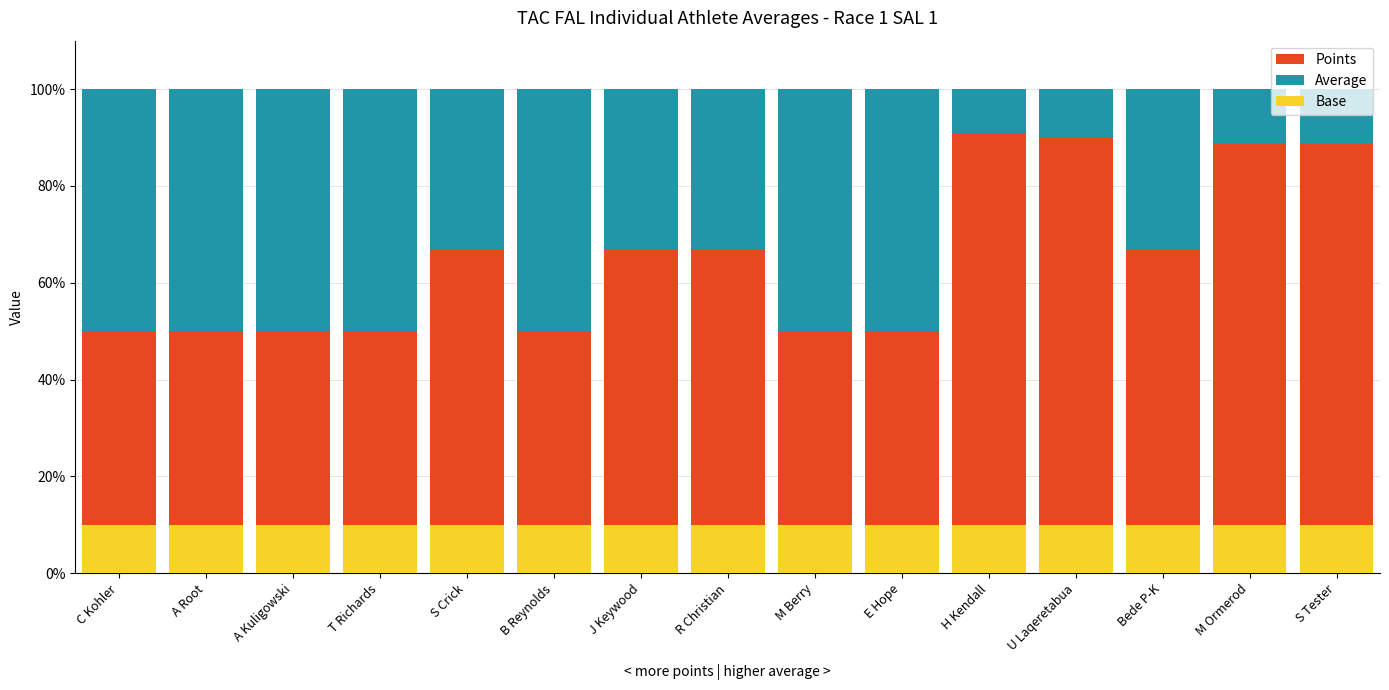

Reading left to right, what are all the values shown in this chart?

Points: 50.0	50.0	50.0	50.0	66.7	50.0	66.7	66.7	50.0	50.0	90.9	90.0	66.7	88.9	88.9
Average: 50.0	50.0	50.0	50.0	33.3	50.0	33.3	33.3	50.0	50.0	9.1	10.0	33.3	11.1	11.1
Base: 10.0	10.0	10.0	10.0	10.0	10.0	10.0	10.0	10.0	10.0	10.0	10.0	10.0	10.0	10.0